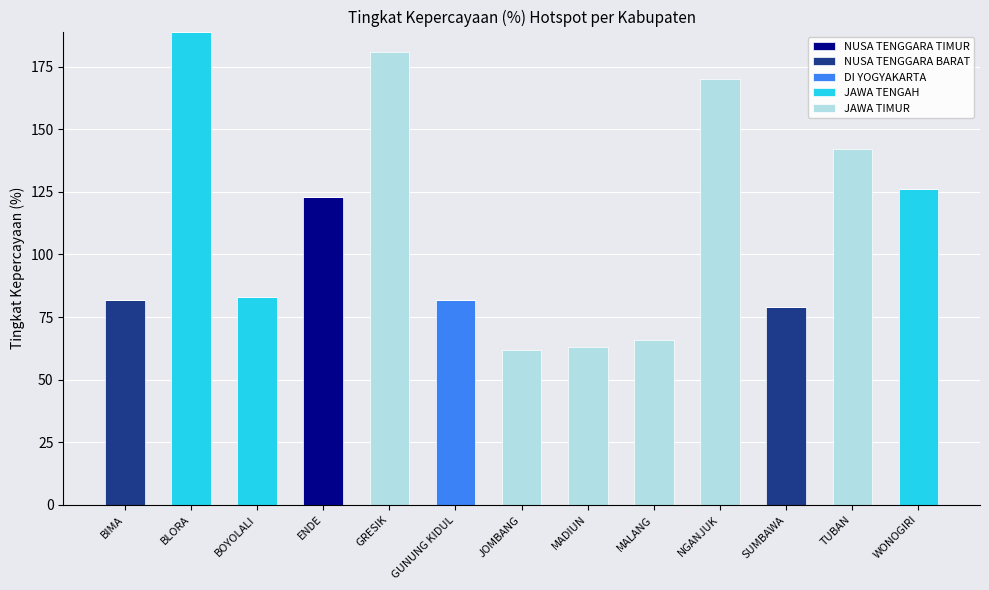

Count the number of categories in the chart.

13